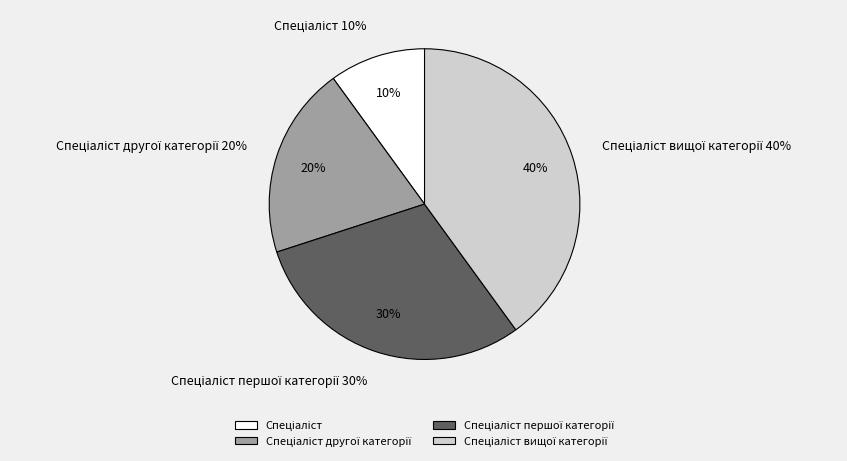

Which category has the smallest portion of the pie?

Спеціаліст